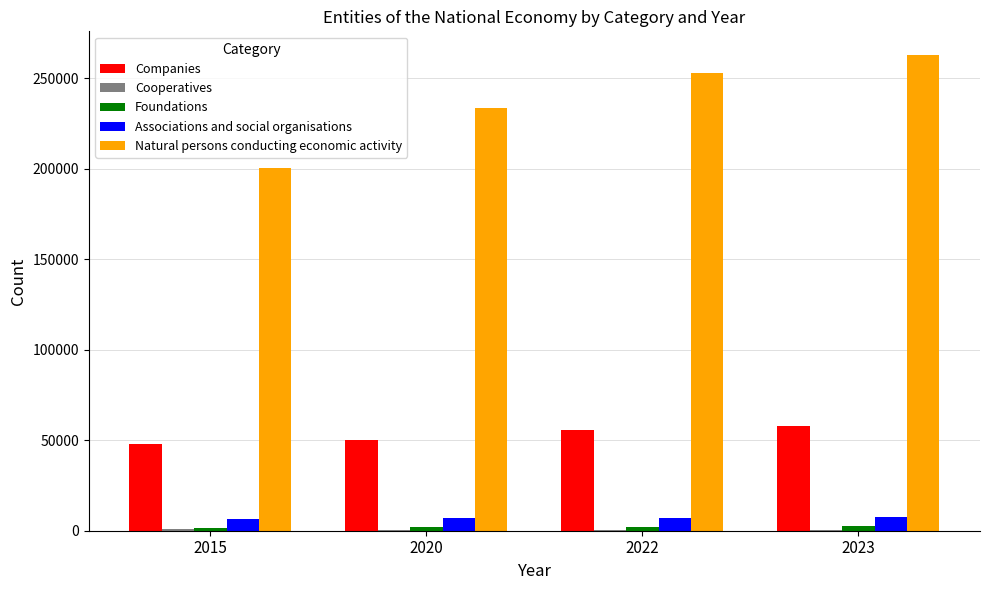

The value of Natural persons conducting economic activity at 2022 is 423838. True or false?

False